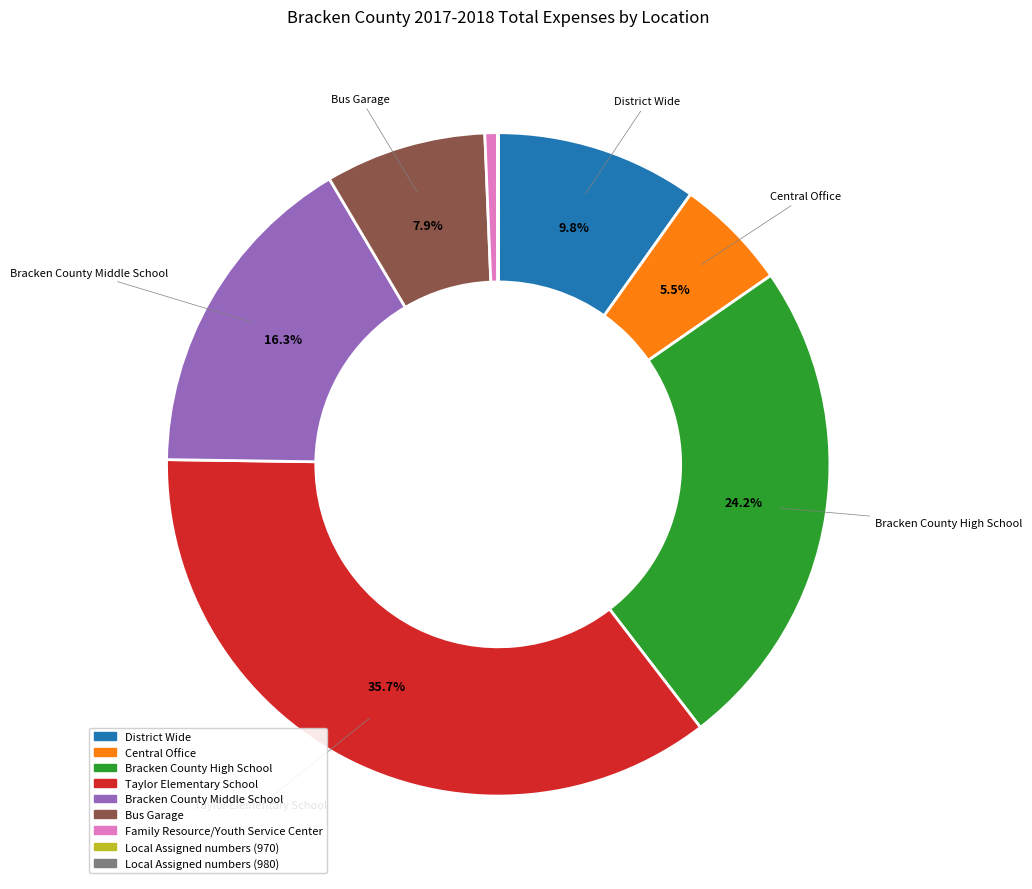

Combined, do Bracken County Middle School and Central Office account for over 50%?

No